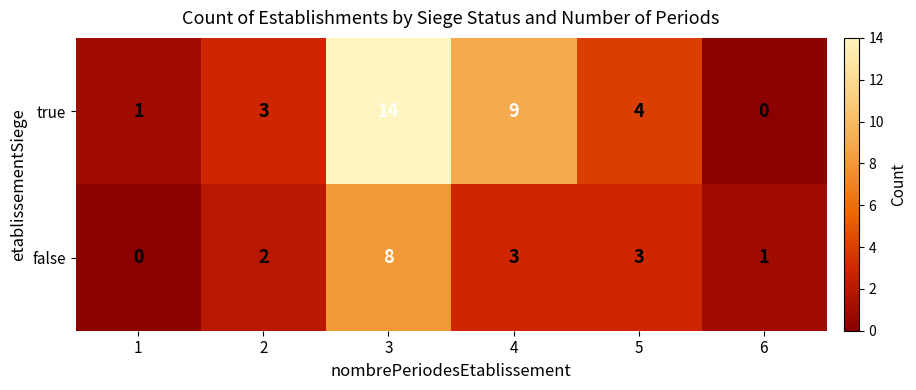

Which series has the largest range (max minus min)?

true